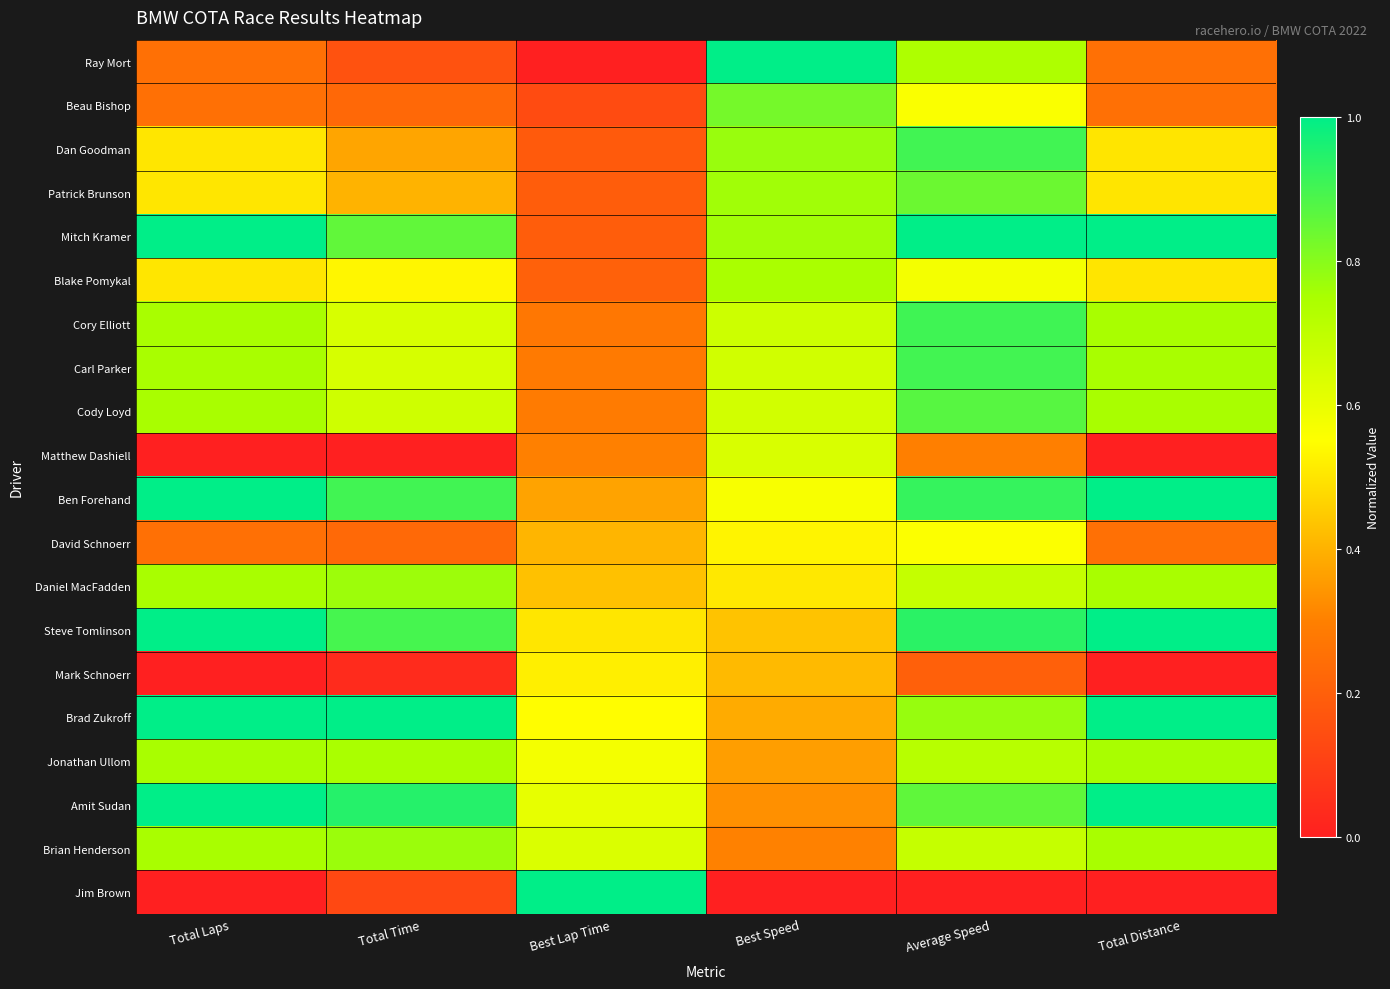

Which series changed the most between Best Lap Time and Best Speed?

Ray Mort